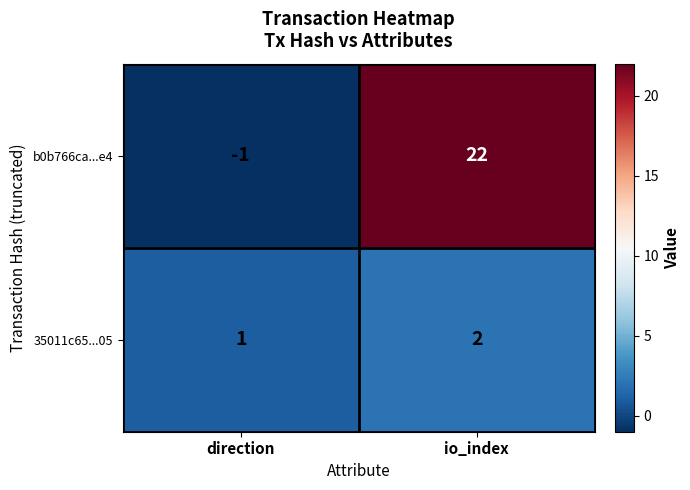

What is the smallest value displayed?

-1